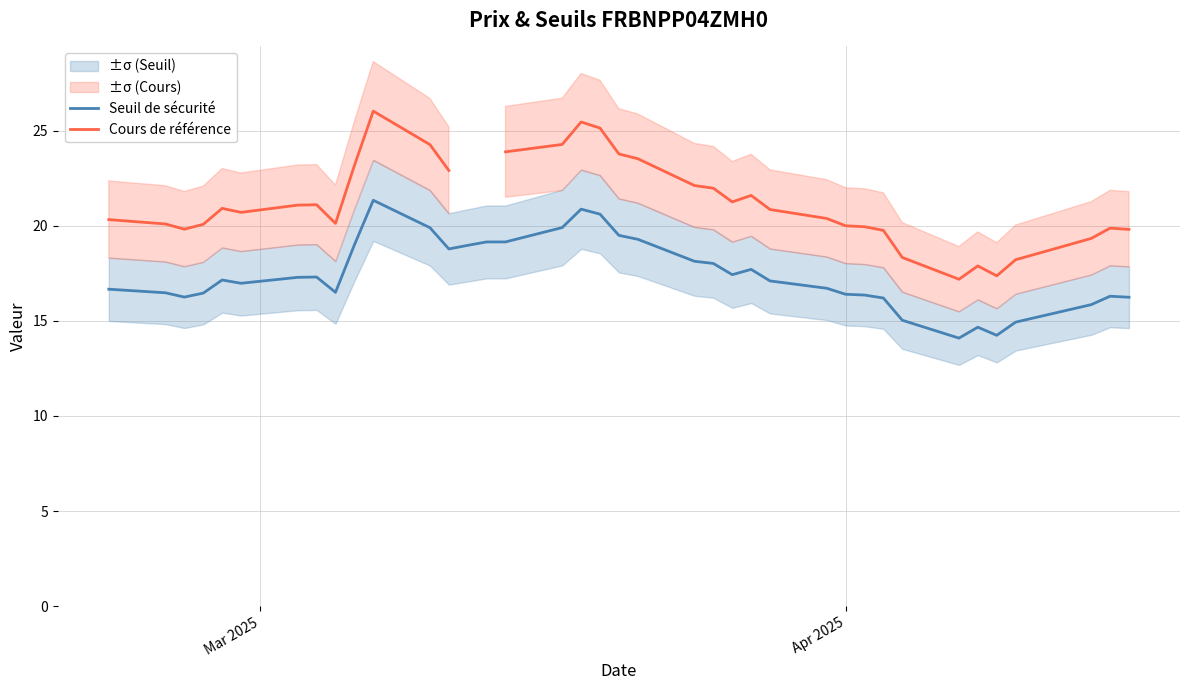

True or false: Seuil de sécurité and Cours de référence cross at least once.

False